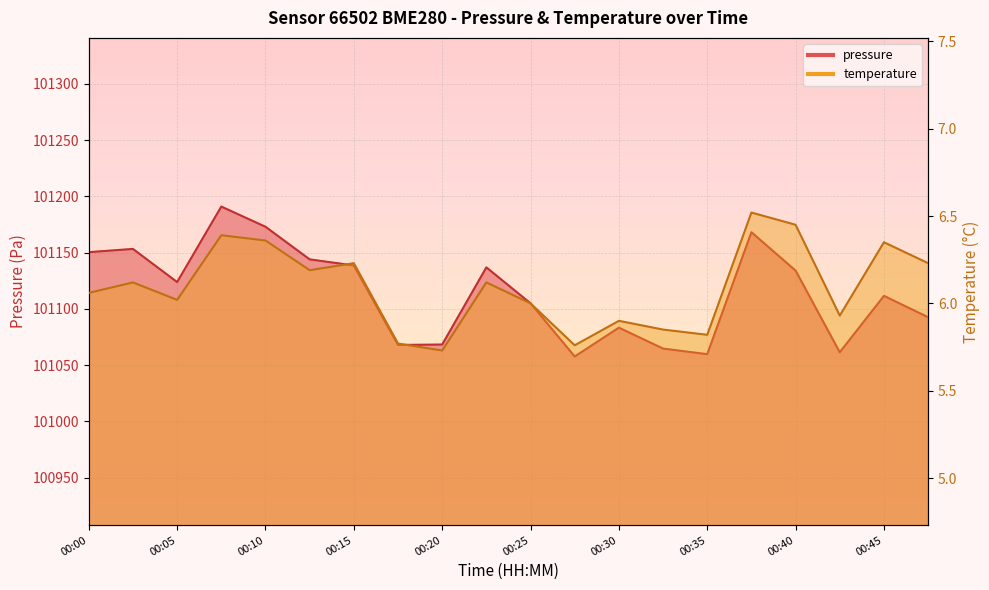

Which series has the largest total across all categories?

pressure